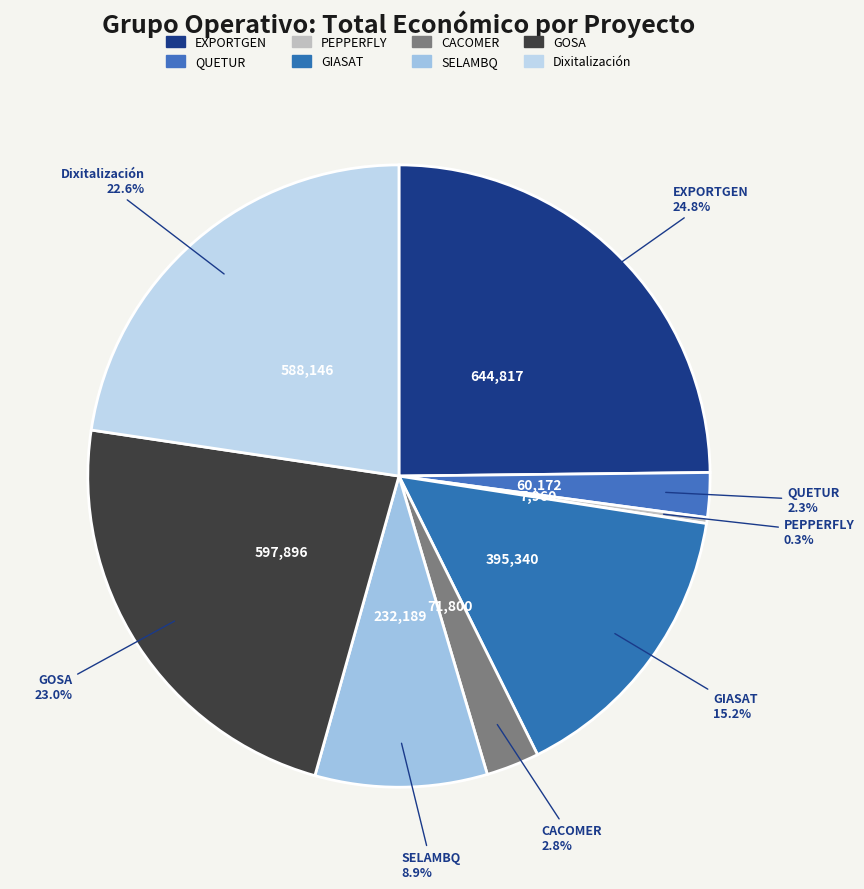

The GIASAT slice represents 15% of the pie. True or false?

True